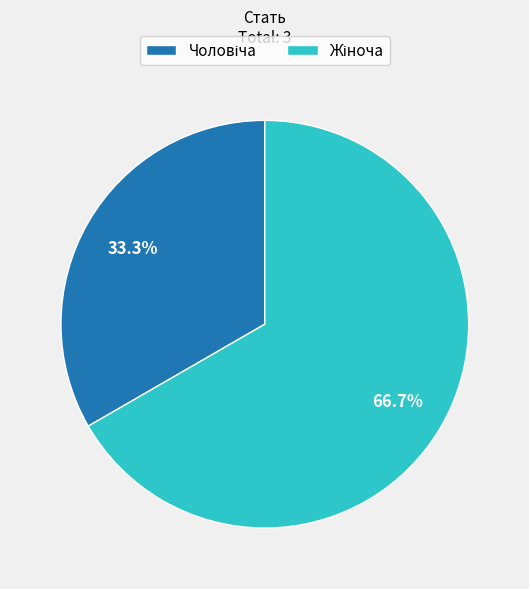

Does any single category account for the majority?

Yes